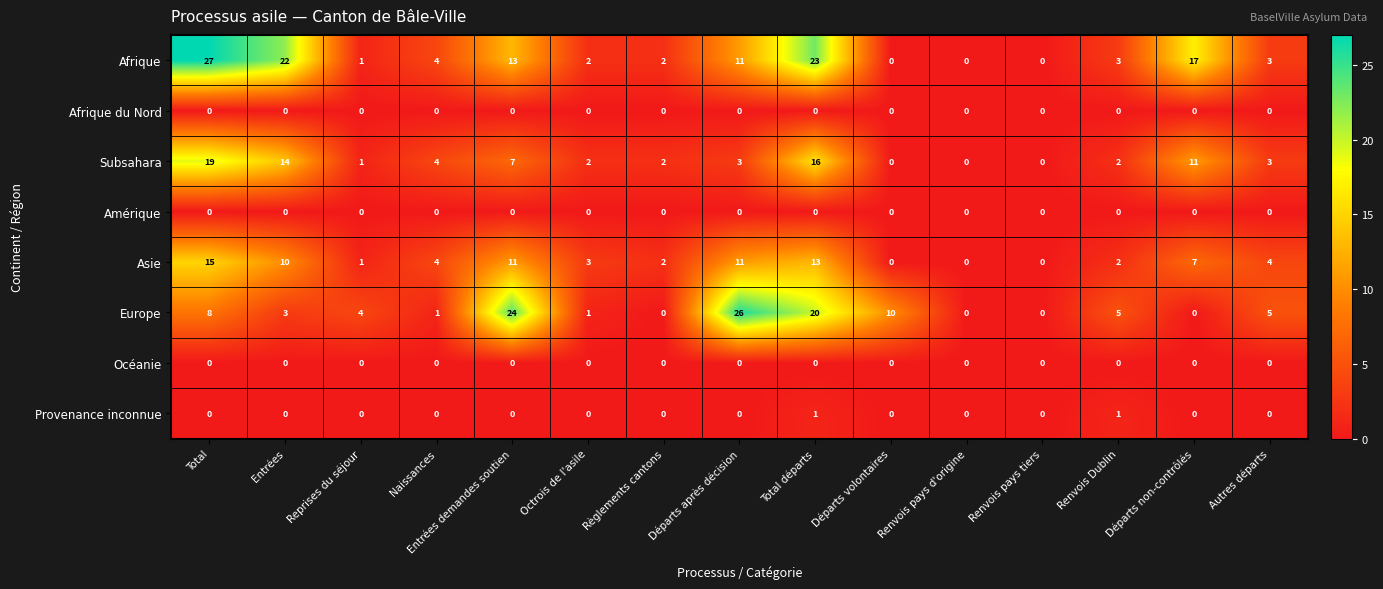

Which label corresponds to the largest value in the chart?

Total